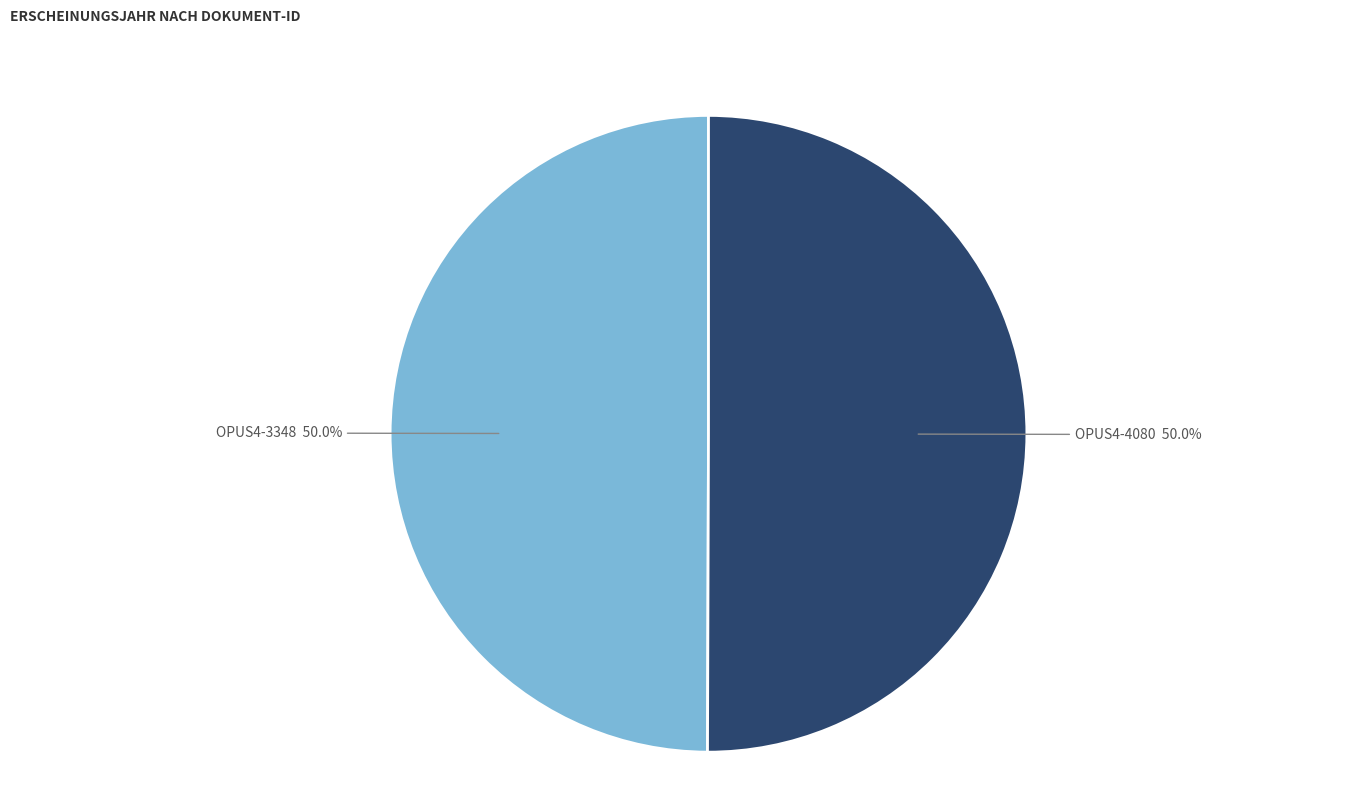

How many slices are in this pie chart?

2